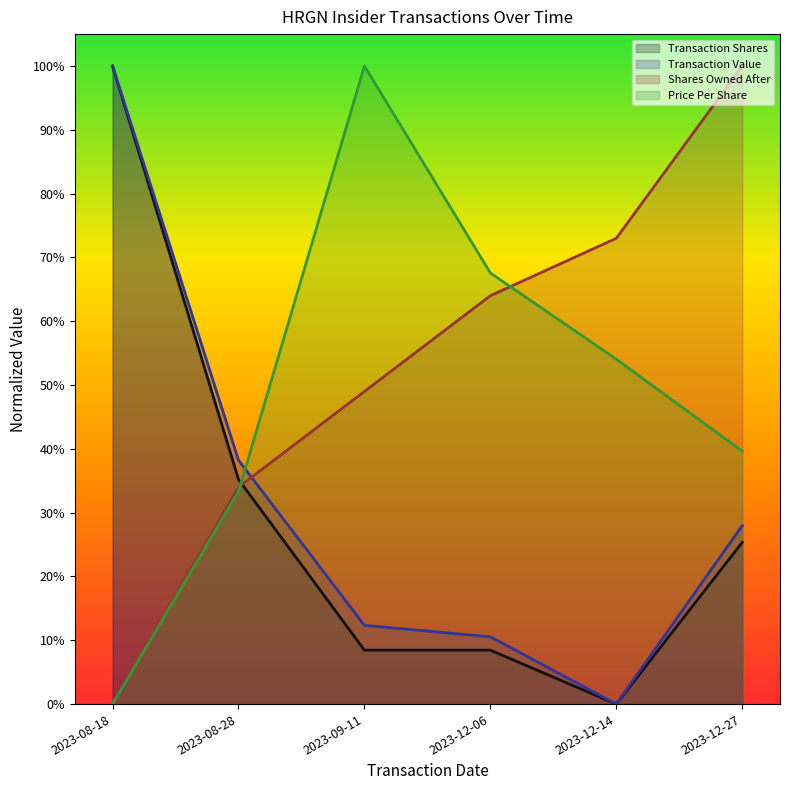

What is the difference between the transactionPricePerShare values at 2023-12-27 and 2023-08-28?

0.1